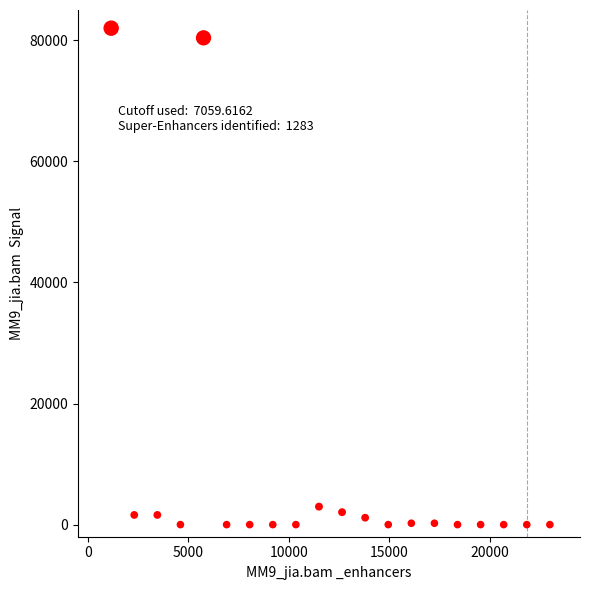

What Y value in the scatter plot is closest to 41000?

2969